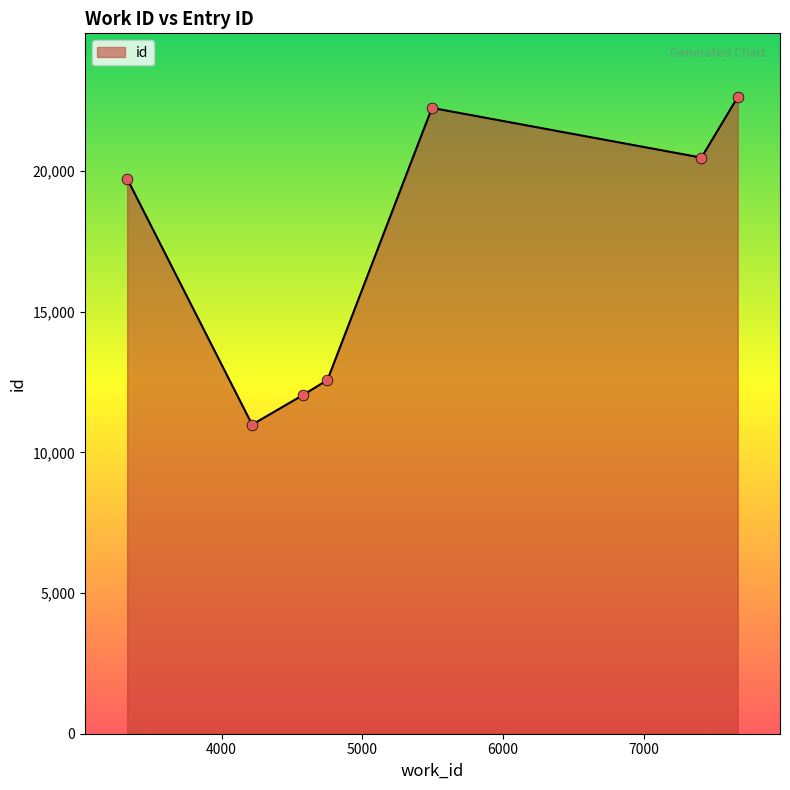

What is the smallest value displayed?

10991